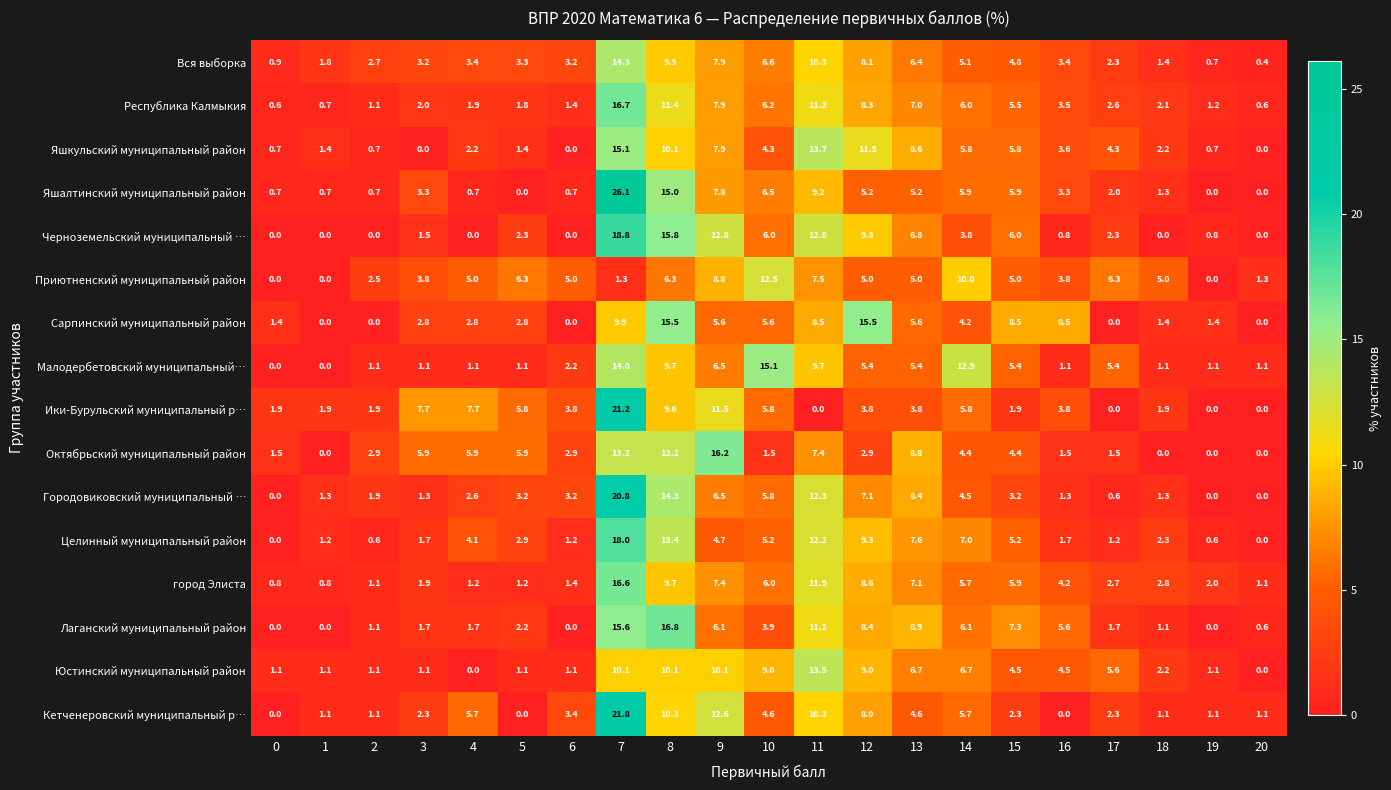

How many series are shown in this chart?

16